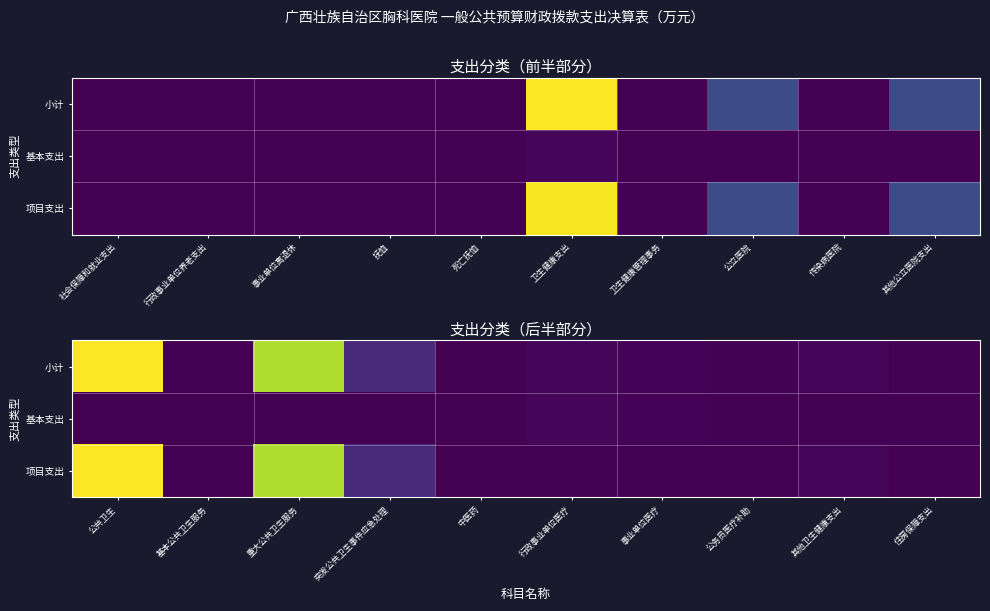

What is the sum of the 基本支出 values at 事业单位医疗 and 行政事业单位医疗?

531.5